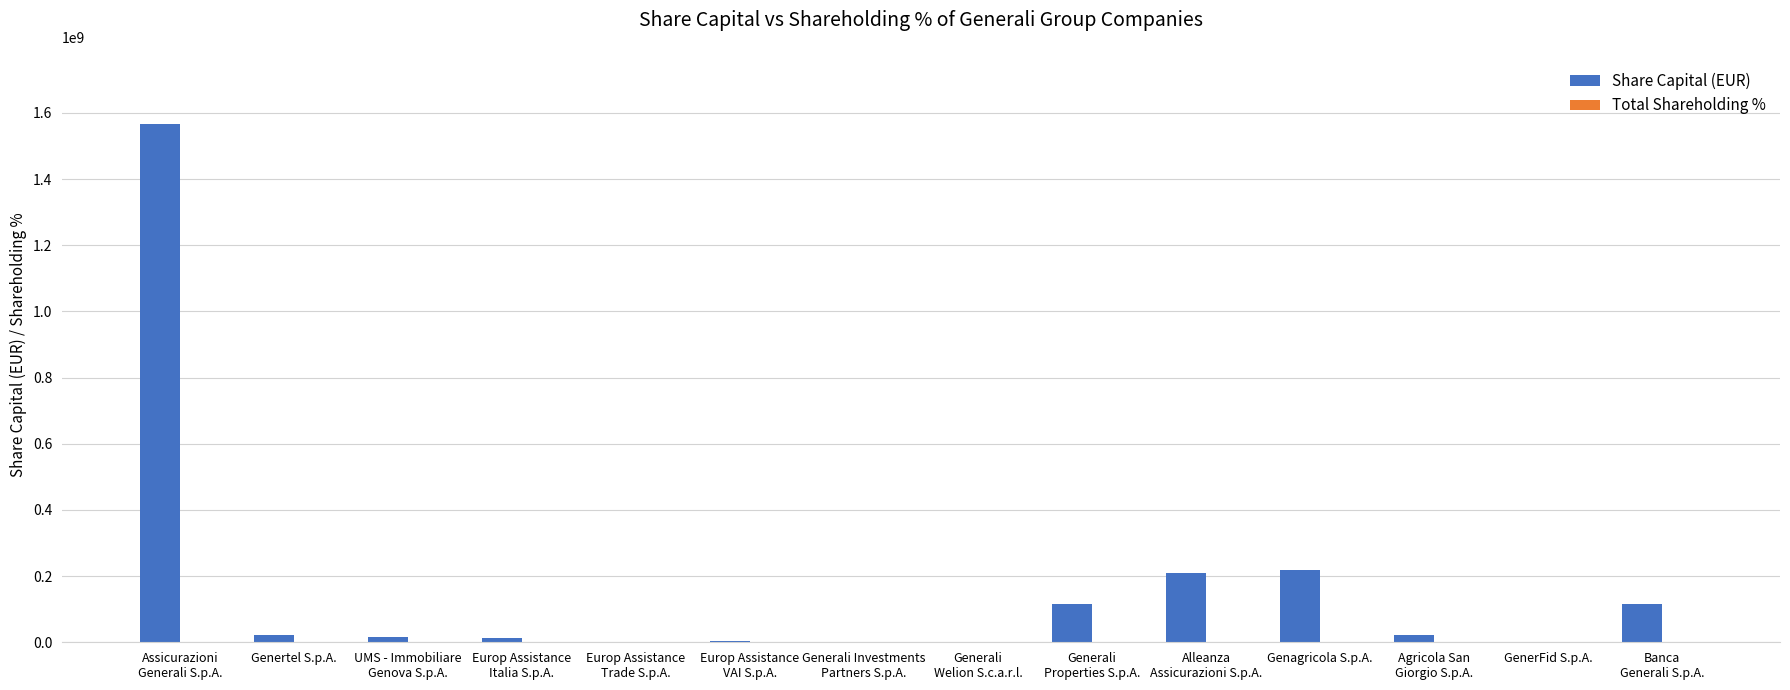

What is the sum of all Share Capital (EUR) values?

2308344671.0